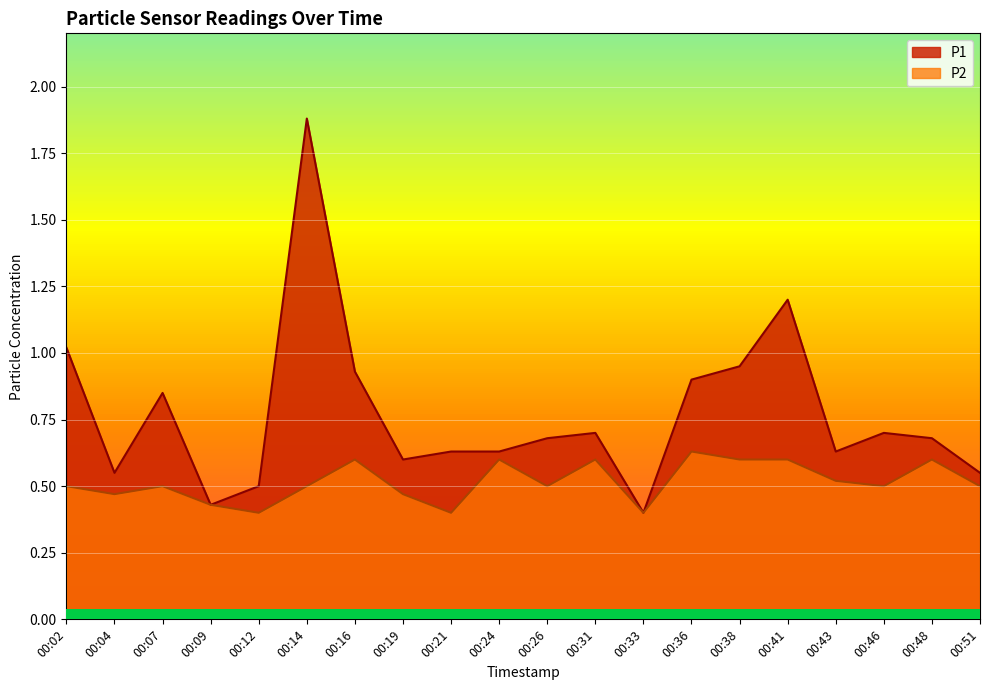

What is the value of the P1 point at the 14th from the left?

0.9